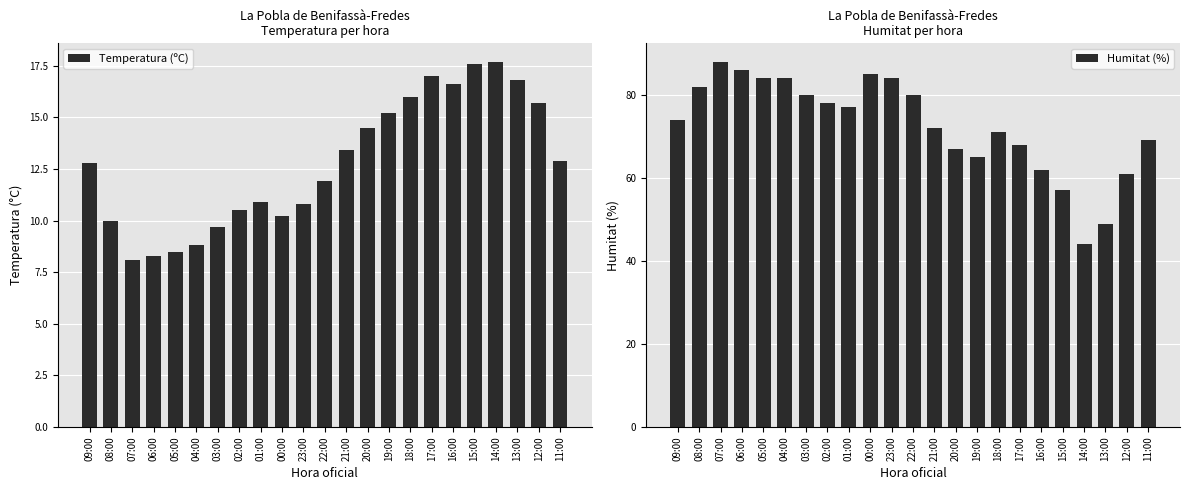

What value does the Humitat (%) series have at 20:00?

67